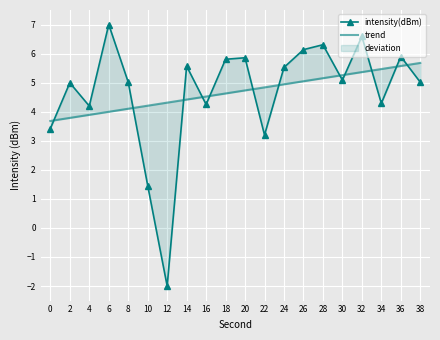

Reading right to left, list all the values displayed in this chart.

intensity(dBm): 38=5.0	36=5.9	34=4.3	32=6.6	30=5.1	28=6.3	26=6.1	24=5.5	22=3.2	20=5.9	18=5.8	16=4.2	14=5.6	12=-2.0	10=1.5	8=5.0	6=7.0	4=4.2	2=5.0	0=3.4
trend: 38=5.7	36=5.6	34=5.5	32=5.4	30=5.3	28=5.2	26=5.0	24=4.9	22=4.8	20=4.7	18=4.6	16=4.5	14=4.4	12=4.3	10=4.2	8=4.1	6=4.0	4=3.9	2=3.8	0=3.7